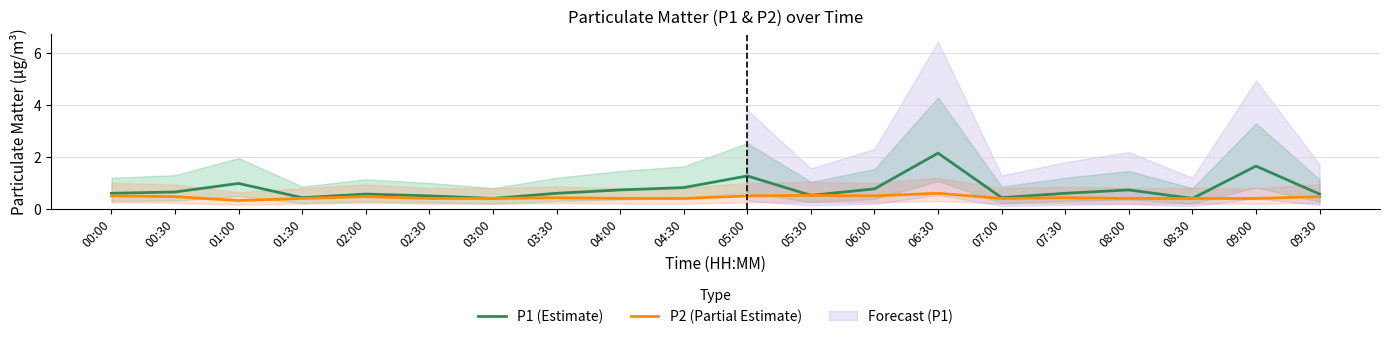

True or false: P1 (Estimate) and P2 (Partial Estimate) intersect in this chart.

False